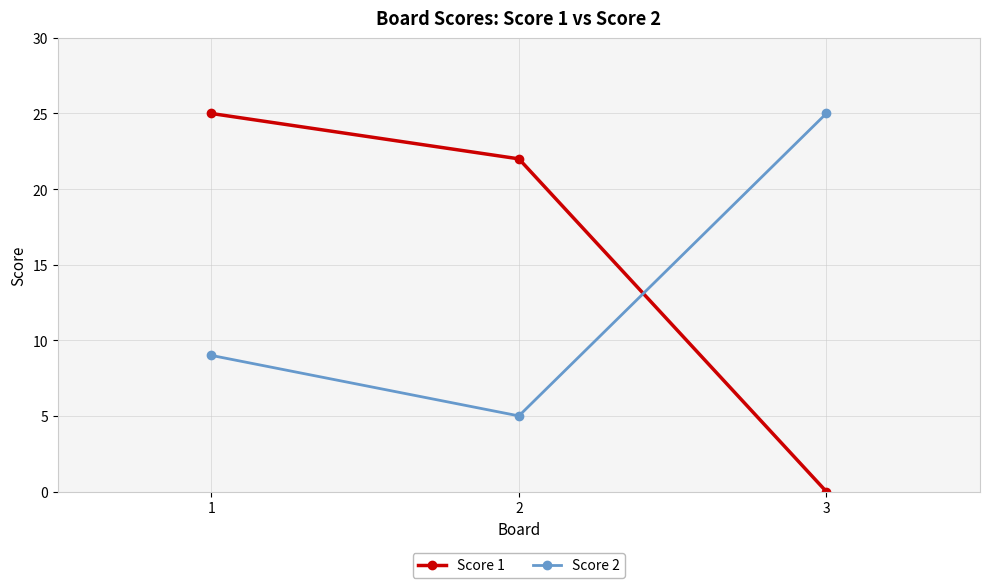

What is the sum of all Score 1 values?

47